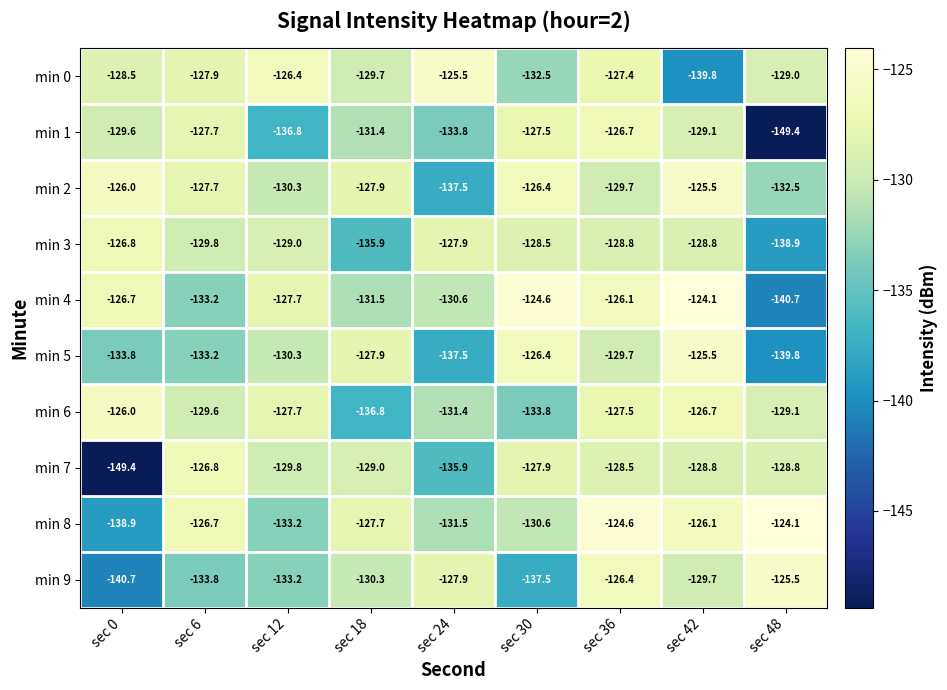

What is the difference between the highest and lowest values at sec 48?

25.3